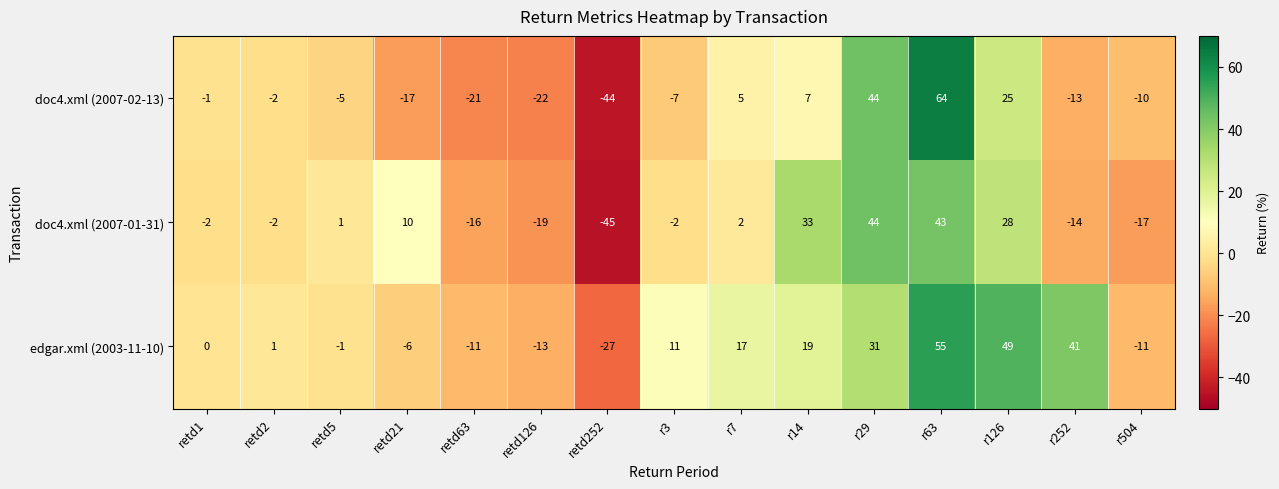

What is the average value of the doc4.xml (2007-01-31) series?

3